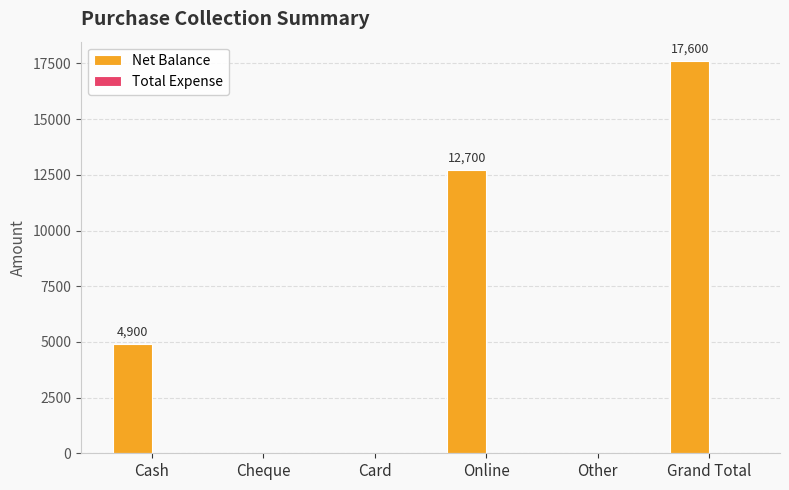

Reading left to right, list all the values displayed in this chart.

Cash=4900	Cheque=0	Card=0	Online=12700	Other=0	Grand Total=17600